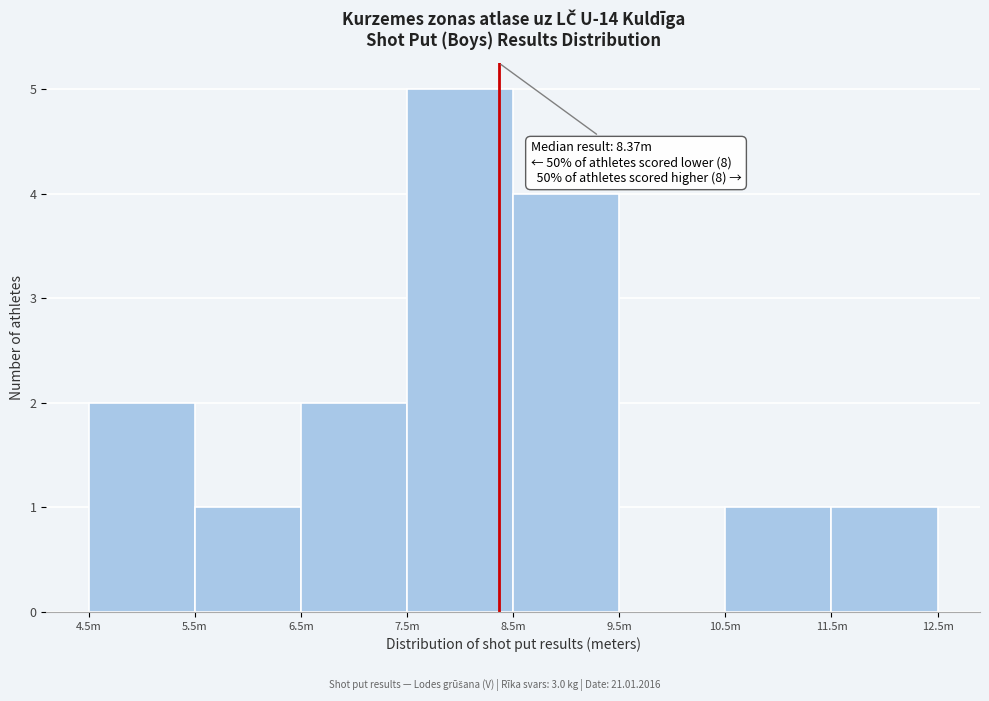

Reading left to right, extract all data points from this chart.

4.5m=2	5.5m=1	6.5m=2	7.5m=5	8.5m=4	9.5m=0	10.5m=1	11.5m=1